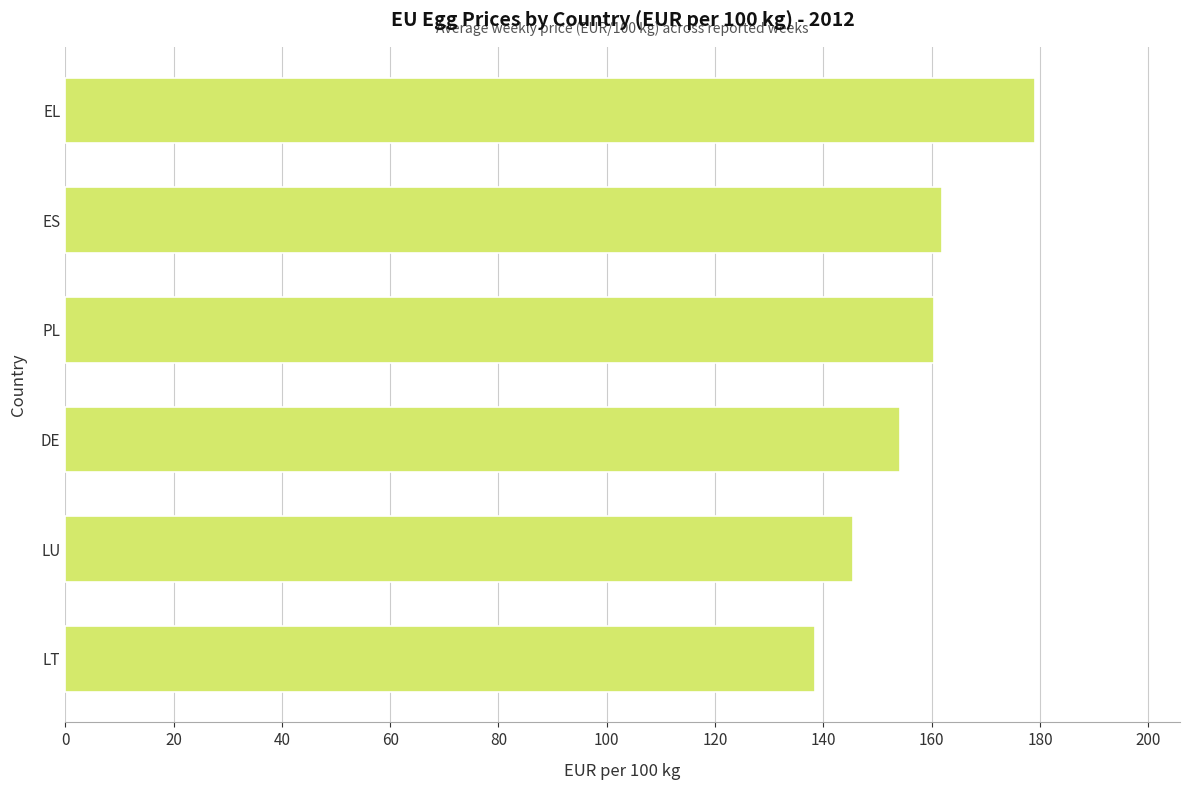

At which category does the chart reach its peak across all series?

EL